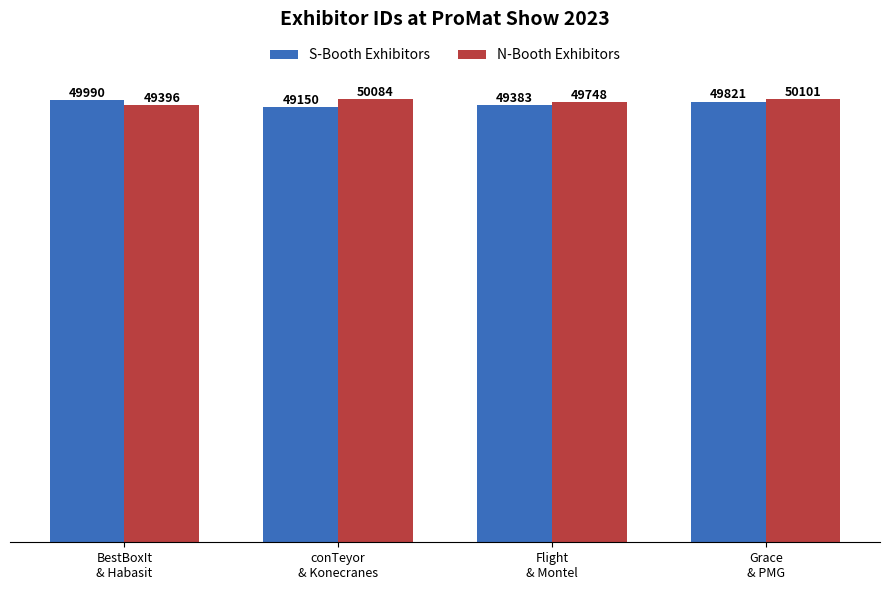

Between Flight
& Montel and Grace
& PMG, which series saw the biggest shift?

S-Booth Exhibitors